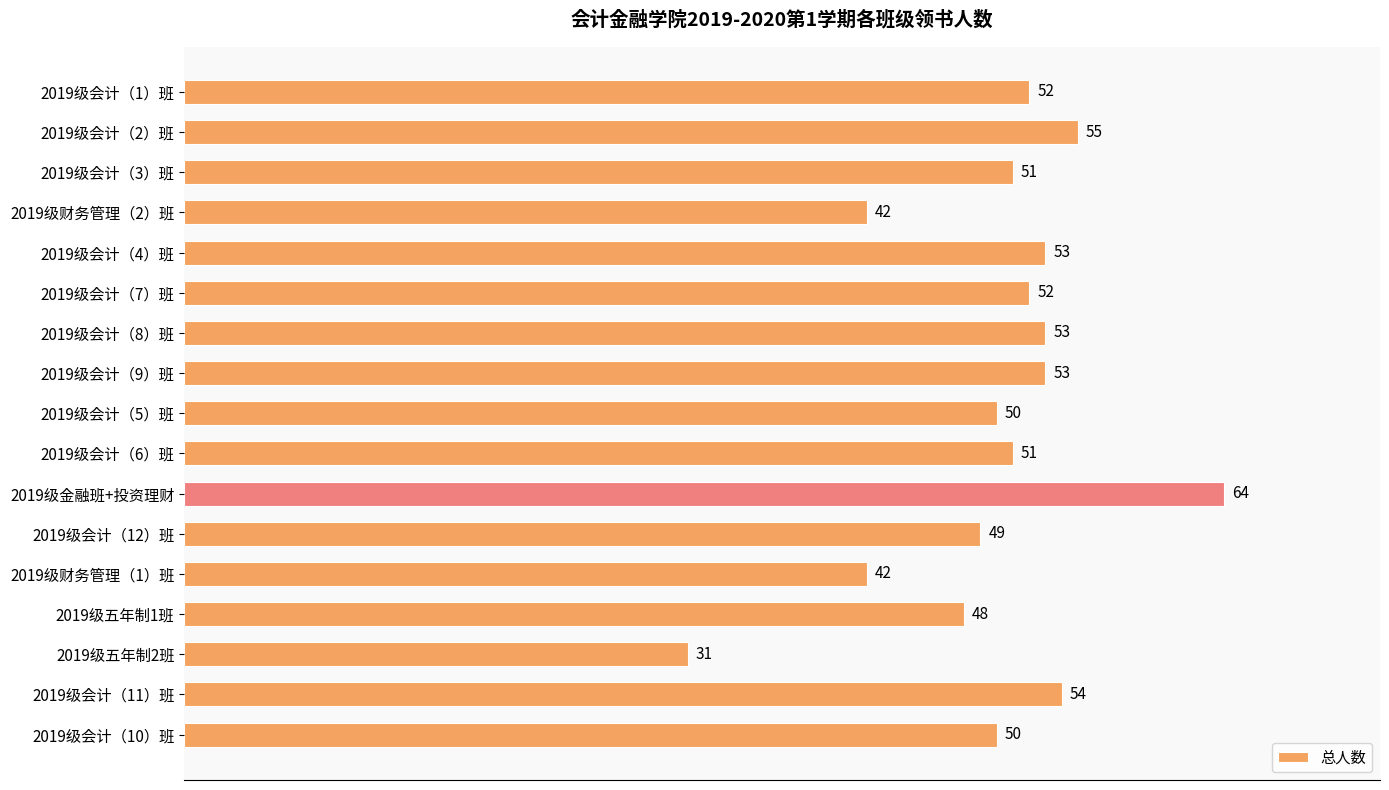

What is the label of the 1st bar from the top?

2019级会计（1）班